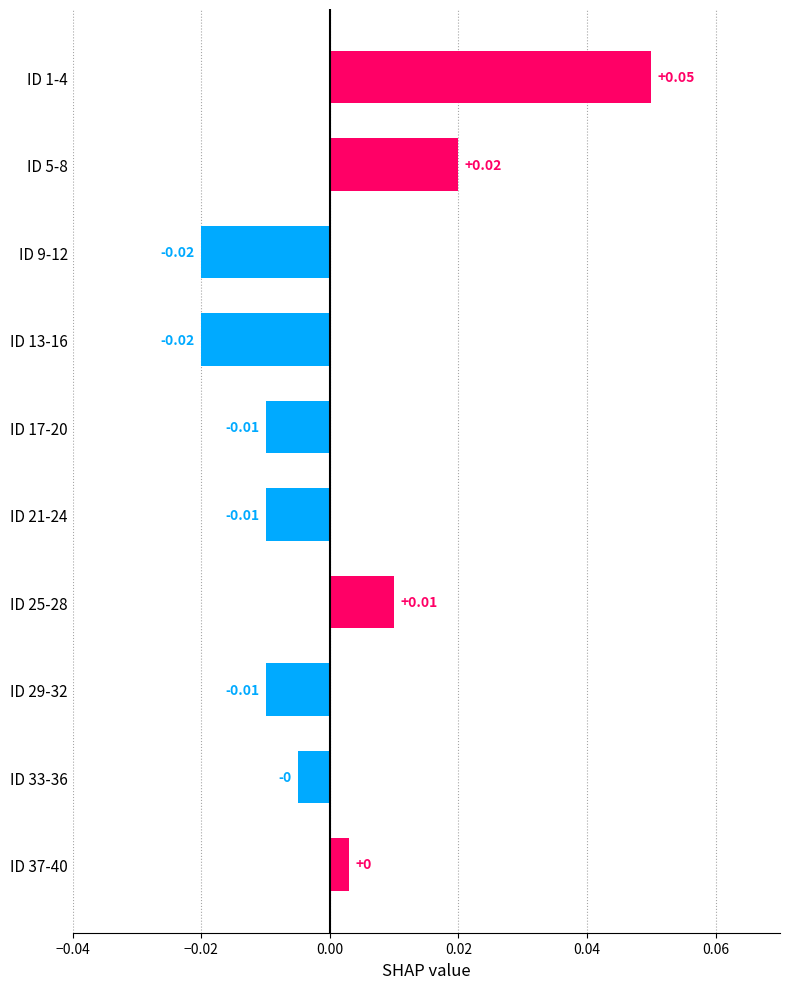

Between ID 9-12 and ID 17-20, which is larger?

ID 17-20